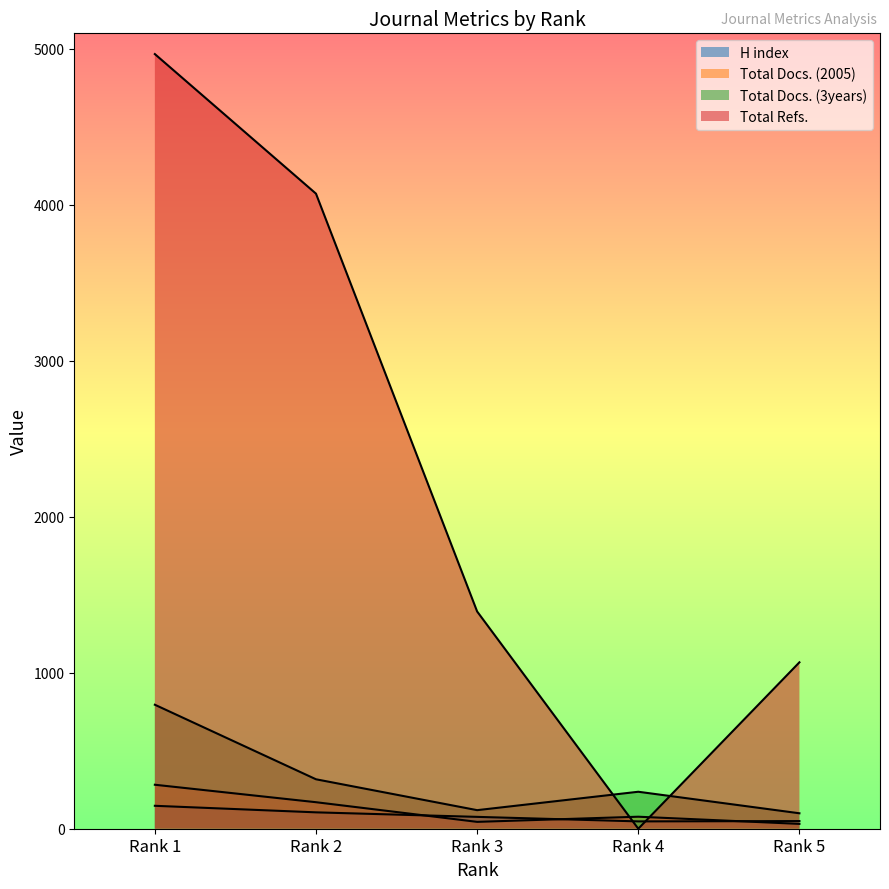

The Total Docs. (3years) series shows 317 at Rank 2. True or false?

True